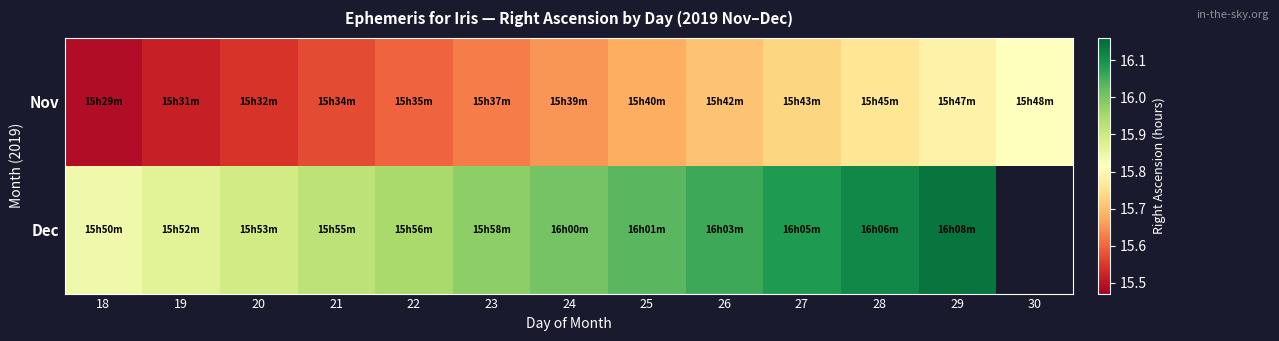

What is the spread (max minus min) of values at 19?

0.4